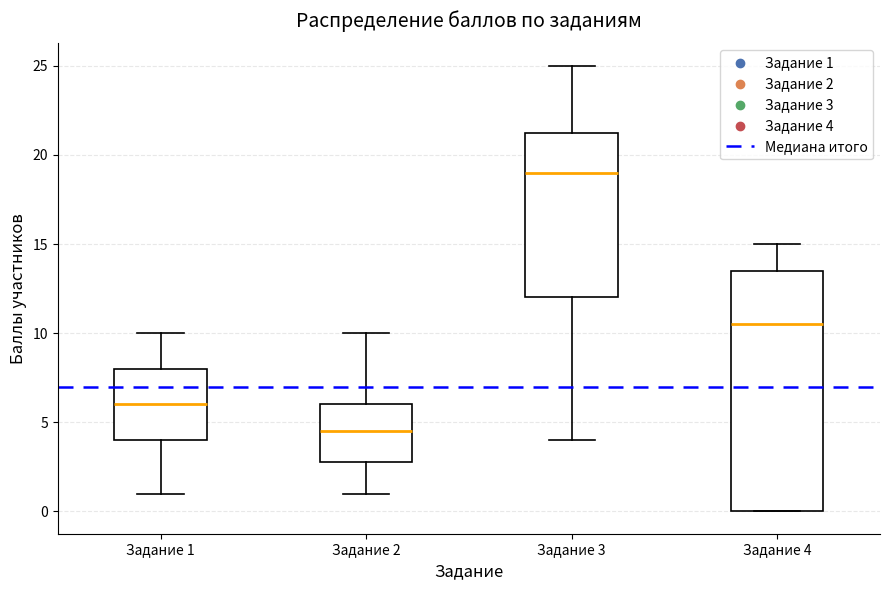

Which box has the highest median line?

Задание 3